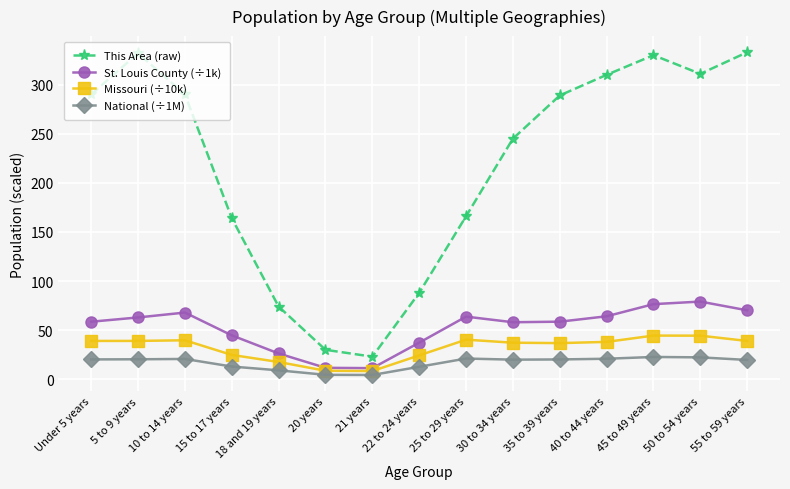

What is the spread (max minus min) of values at 30 to 34 years?

225.0